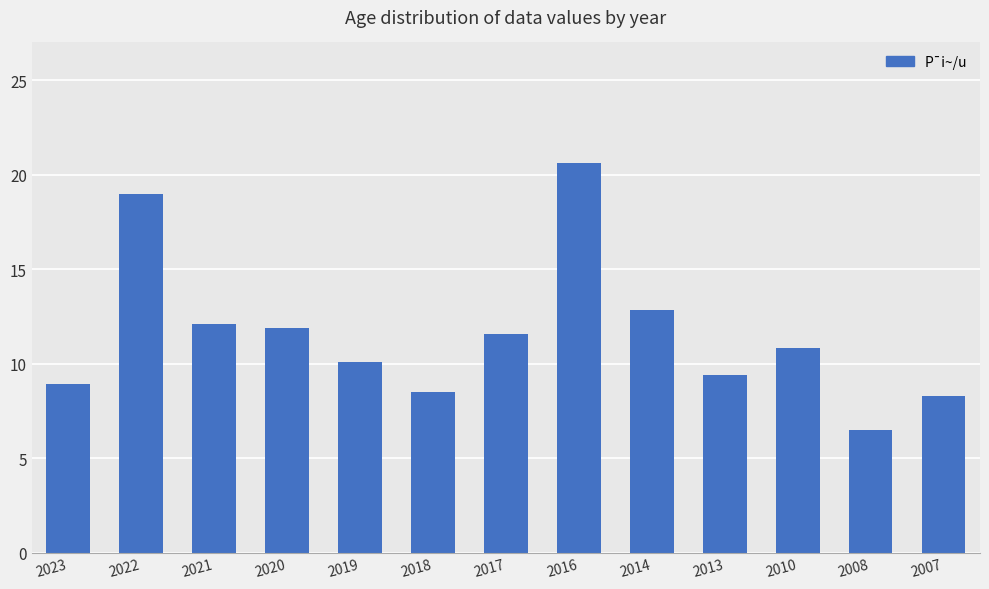

What is the average value?

11.6